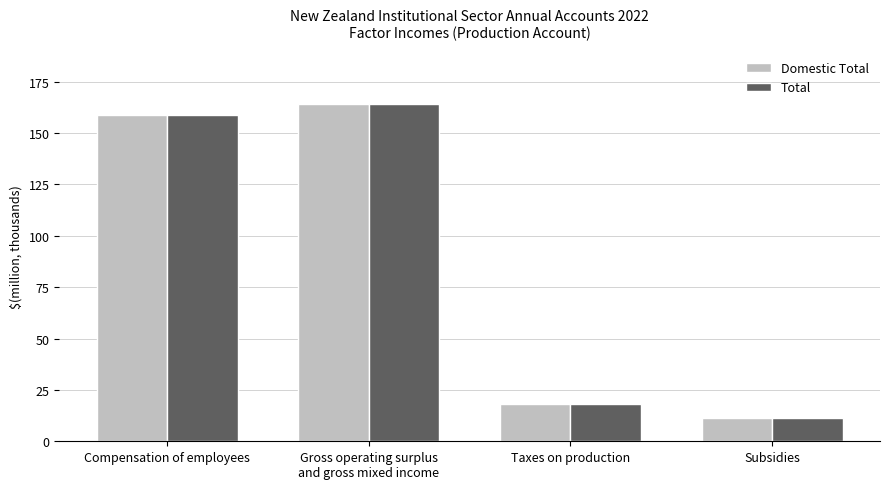

Is the value of Domestic Total at Subsidies greater than the value of Total at Taxes on production?

No